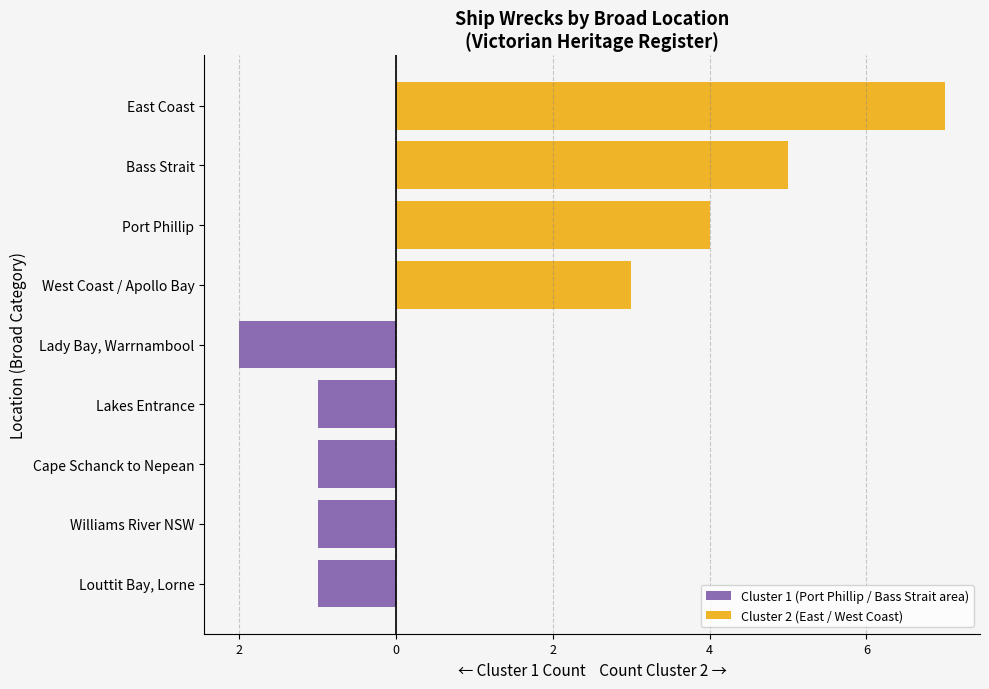

Reading right to left, what are all the values shown in this chart?

Cluster 1 (Port Phillip / Bass Strait area): -1	-1	-1	-1	-2	0	0	0	0
Cluster 2 (East / West Coast): 0	0	0	0	0	3	4	5	7